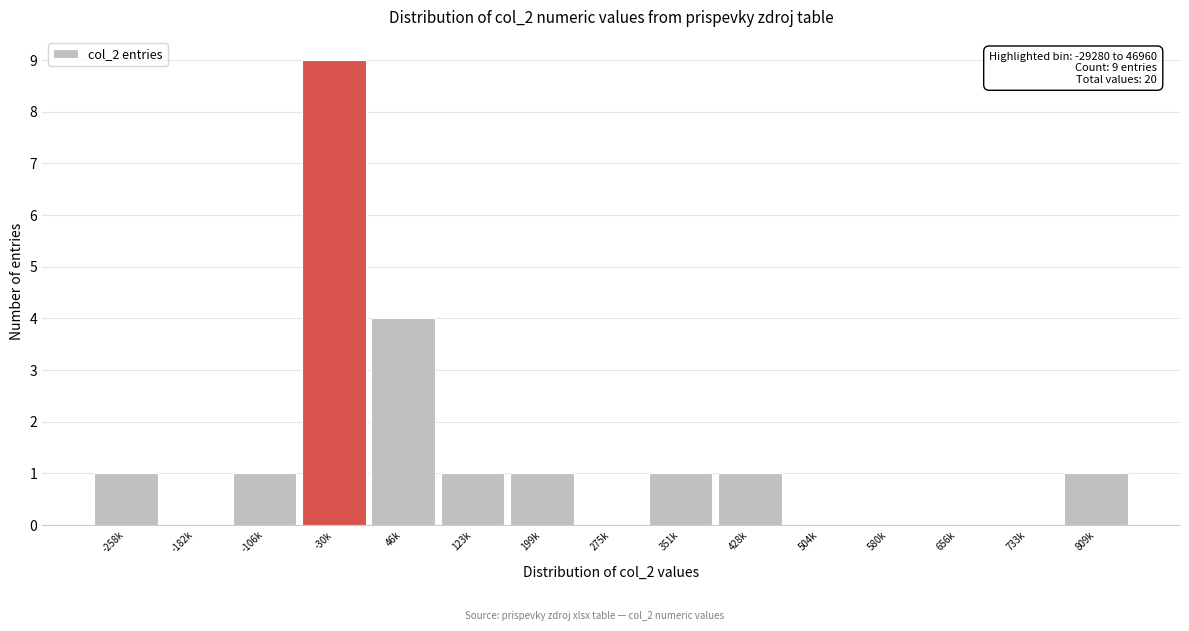

Reading left to right, extract all data points from this chart.

-258k=1	-182k=0	-106k=1	-30k=9	46k=4	123k=1	199k=1	275k=0	351k=1	428k=1	504k=0	580k=0	656k=0	733k=0	809k=1